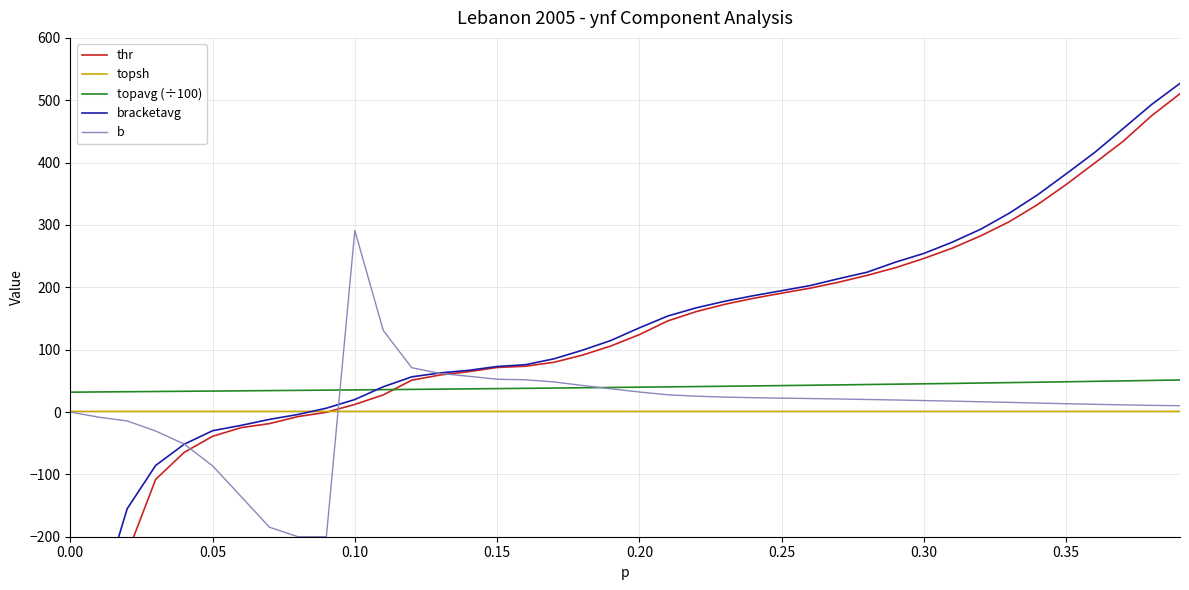

True or false: topsh and topavg (÷100) intersect in this chart.

False